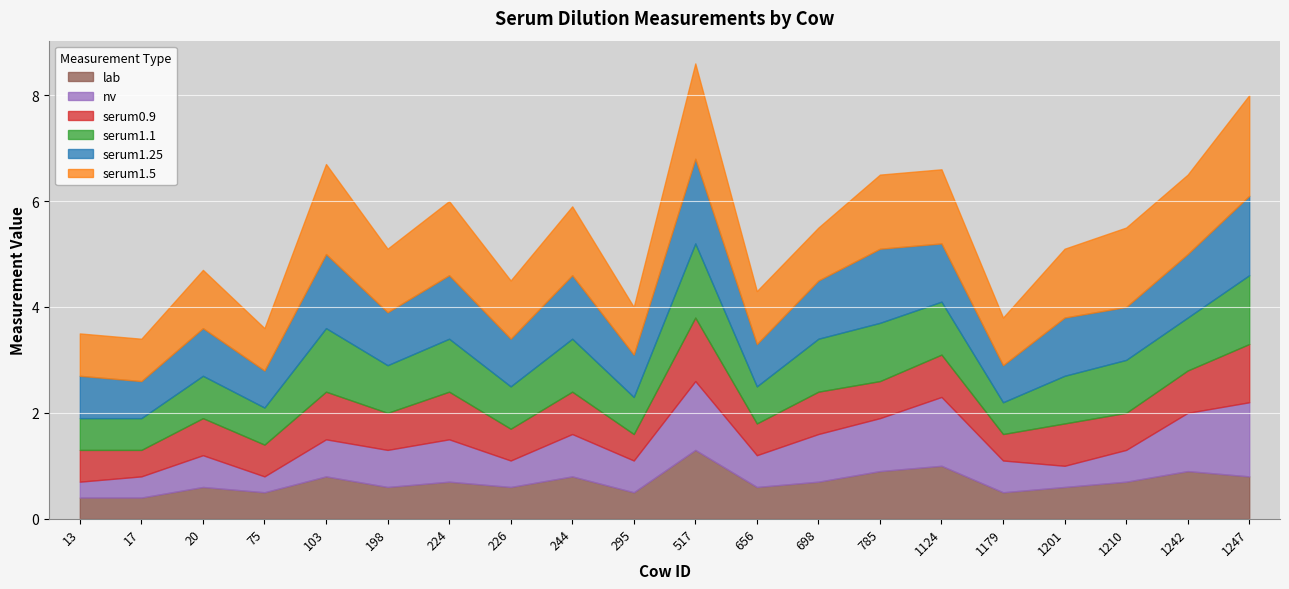

True or false: lab and serum1.1 cross at least once.

False